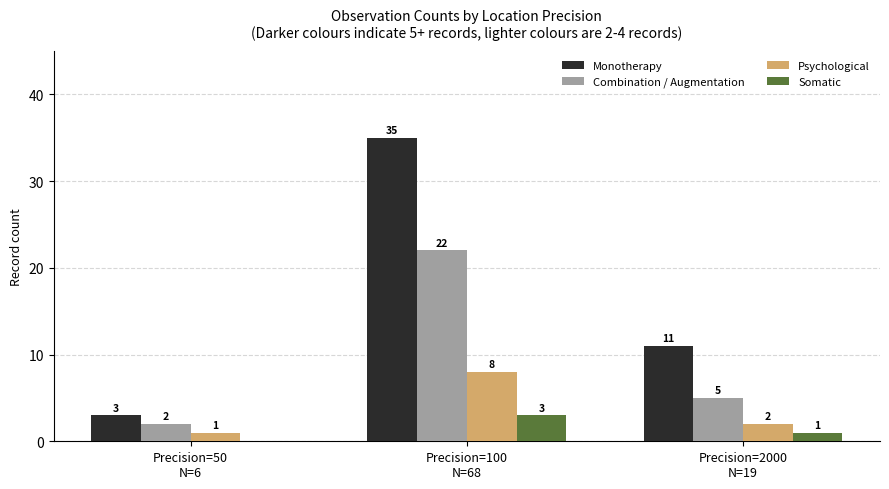

What is the sum of all Combination / Augmentation values?

29